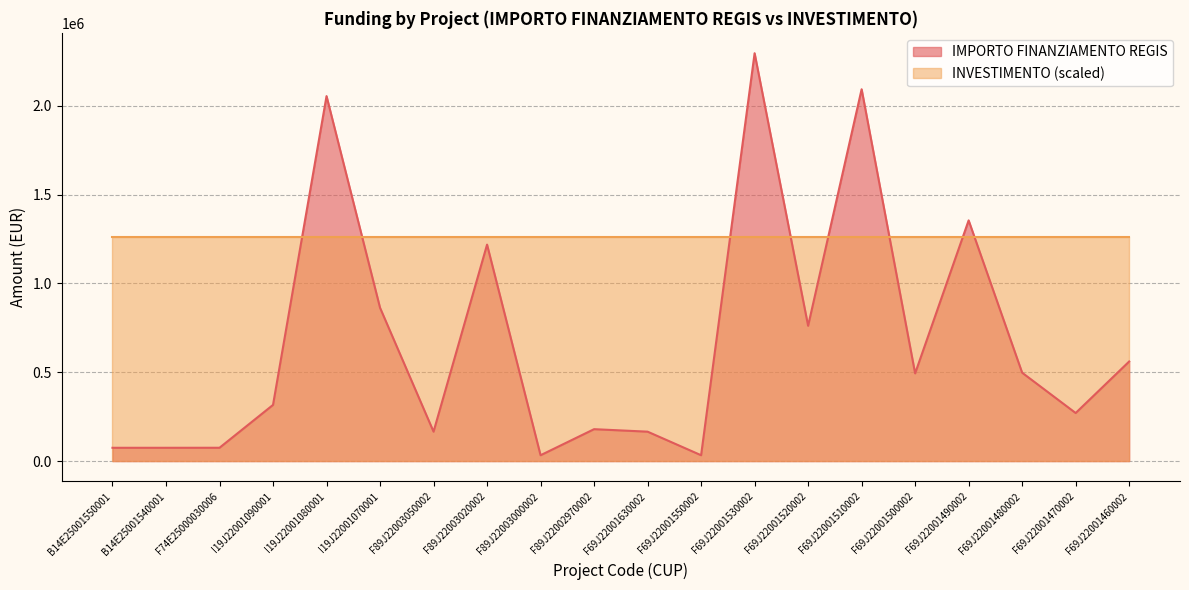

What is the average value?

678894.2